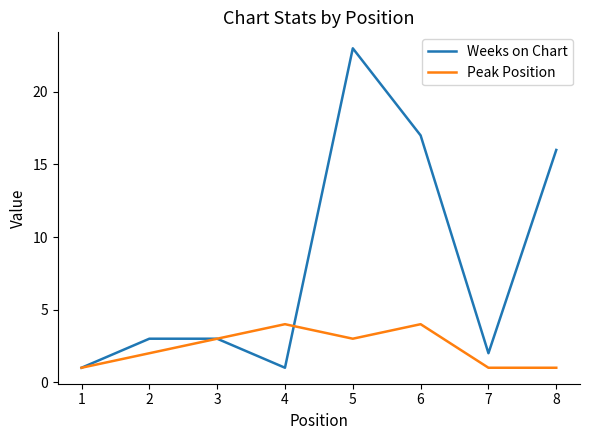

Is it true that Weeks on Chart equals 2 at 7?

True